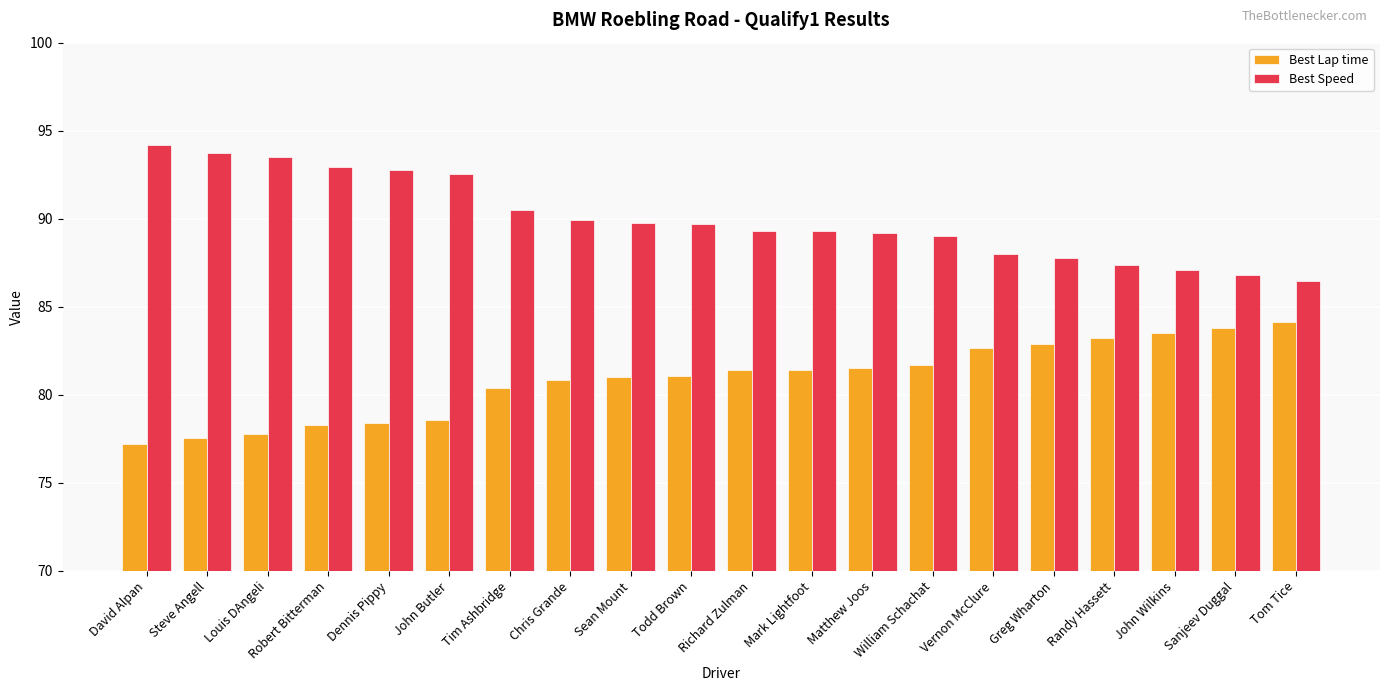

How many distinct data groups are displayed?

2